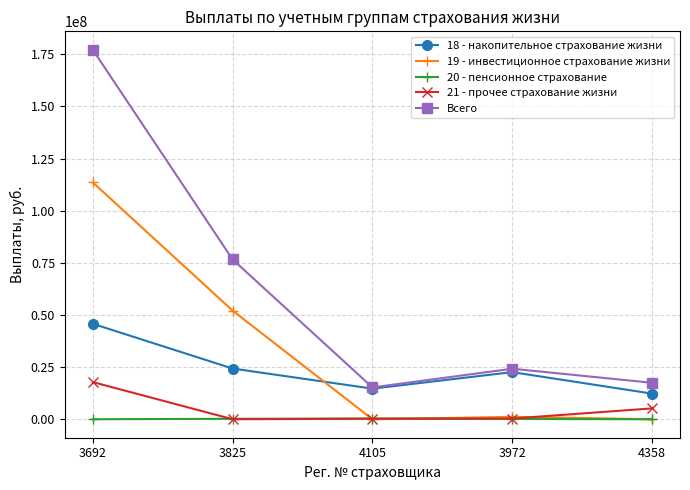

True or false: 18 - накопительное страхование жизни and 20 - пенсионное страхование cross at least once.

False